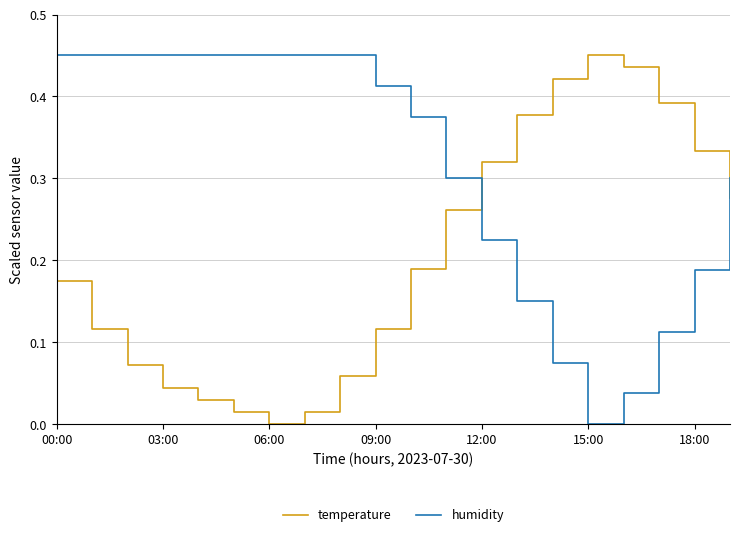

True or false: humidity and temperature intersect in this chart.

True